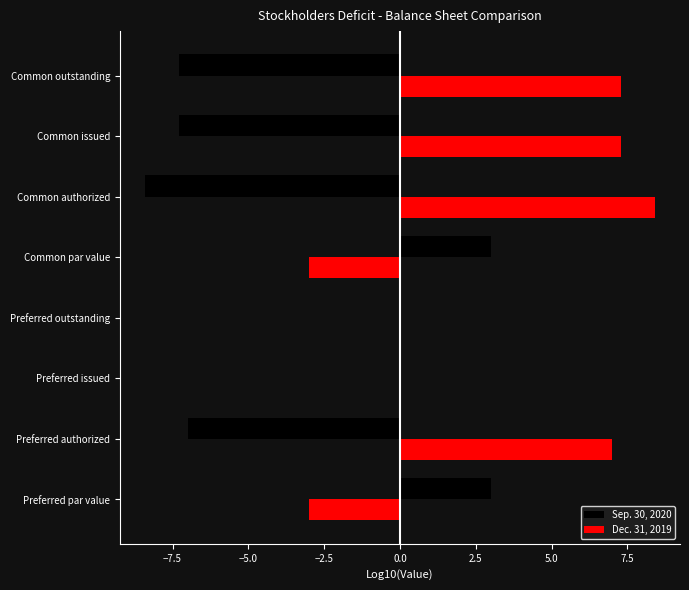

At which category does the chart reach its peak across all series?

Common authorized